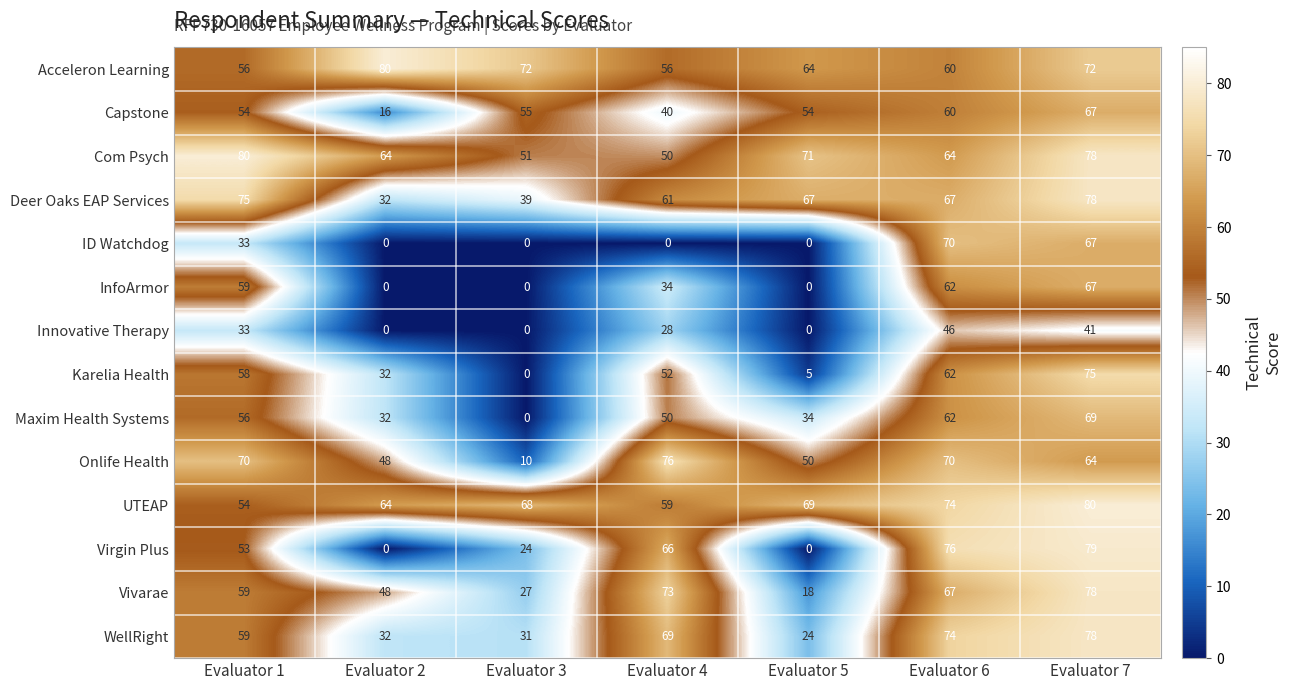

Which category has the highest value in the Vivarae series?

Evaluator 7